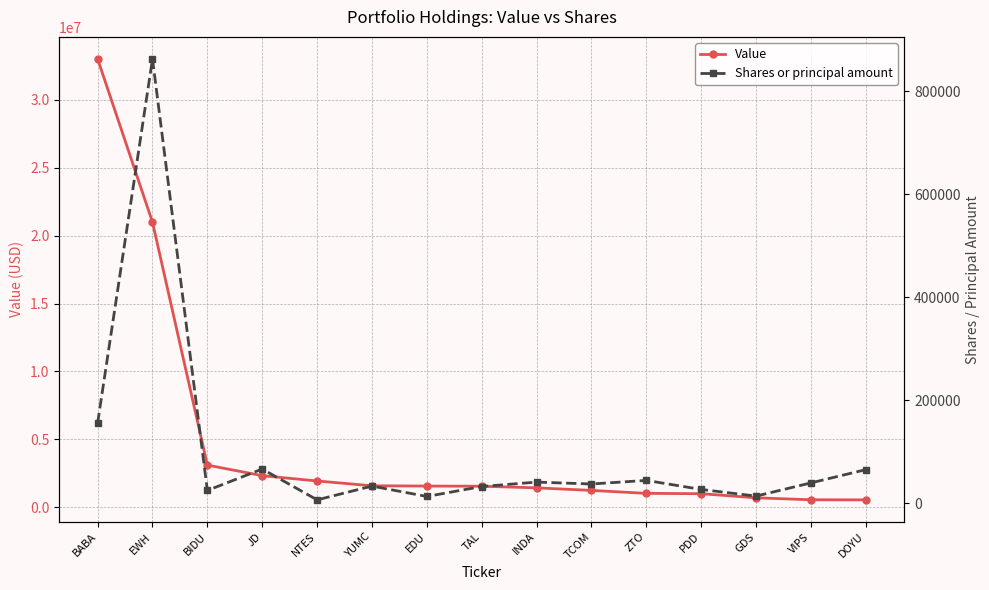

Between EDU and YUMC, which is larger?

YUMC